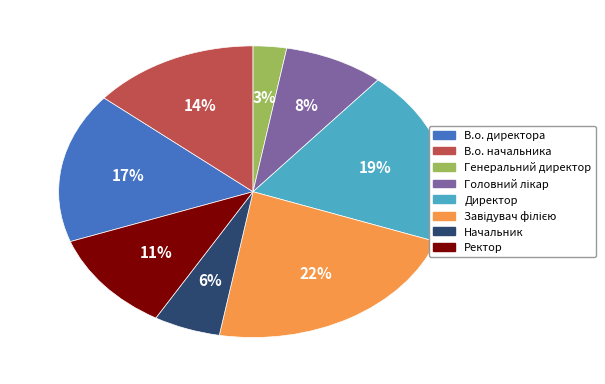

What is the smallest slice in the pie chart?

Генеральний директор